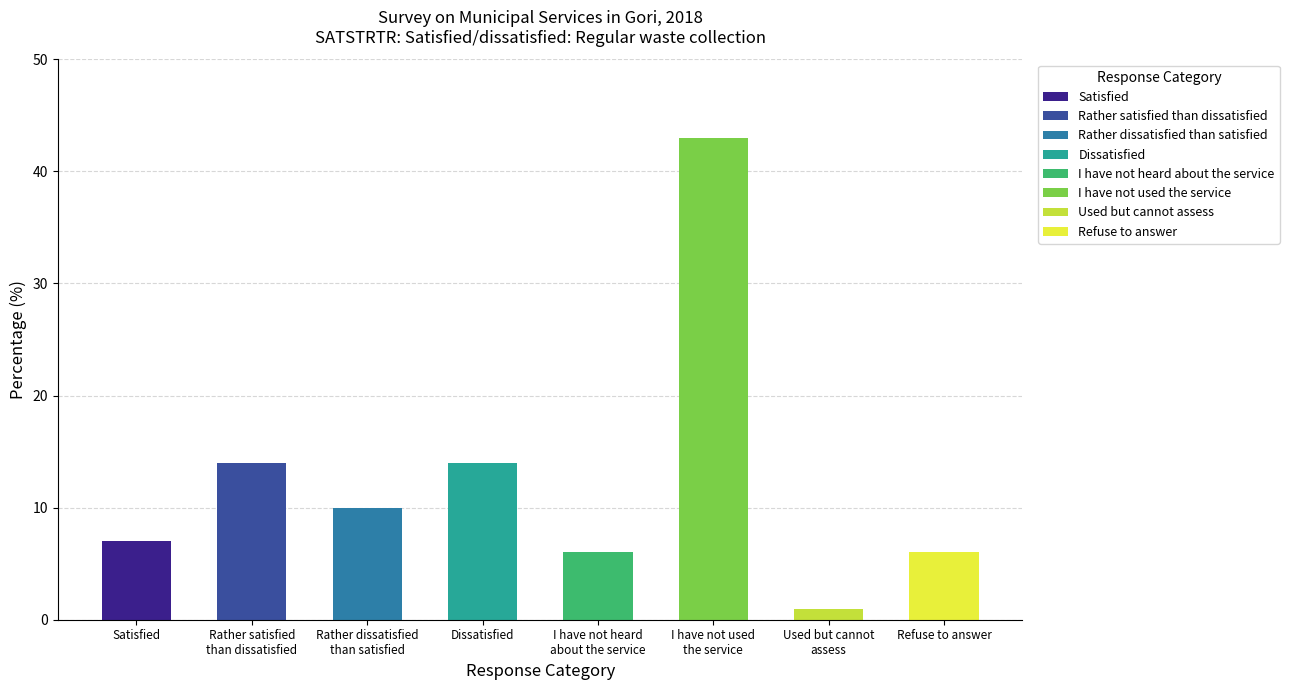

How many categories are shown in the chart?

8